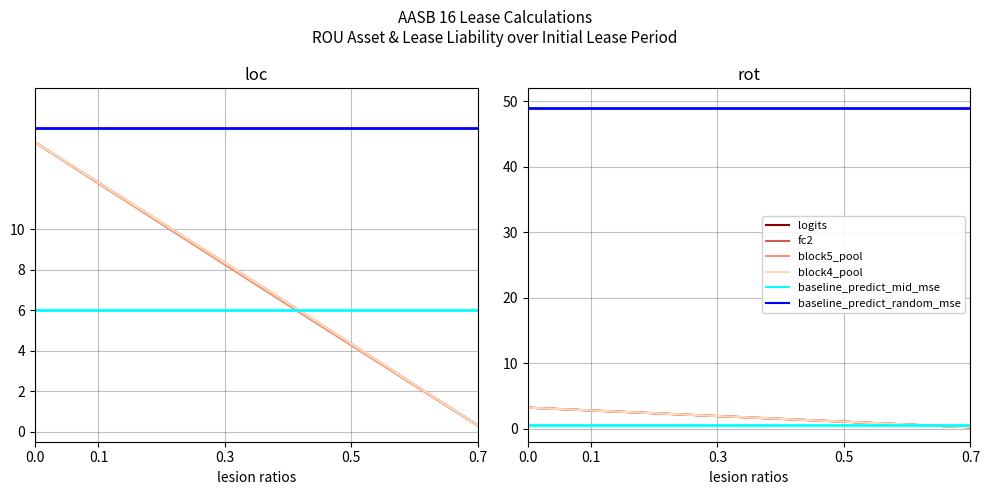

True or false: ROU Asset (CPI Revised) has more than 2 interior local peaks.

False